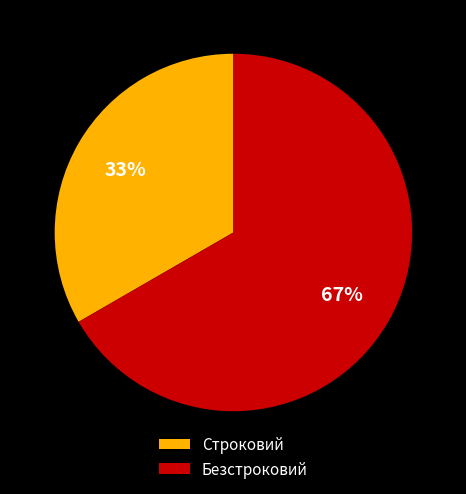

Is Безстроковий the majority of the pie?

Yes